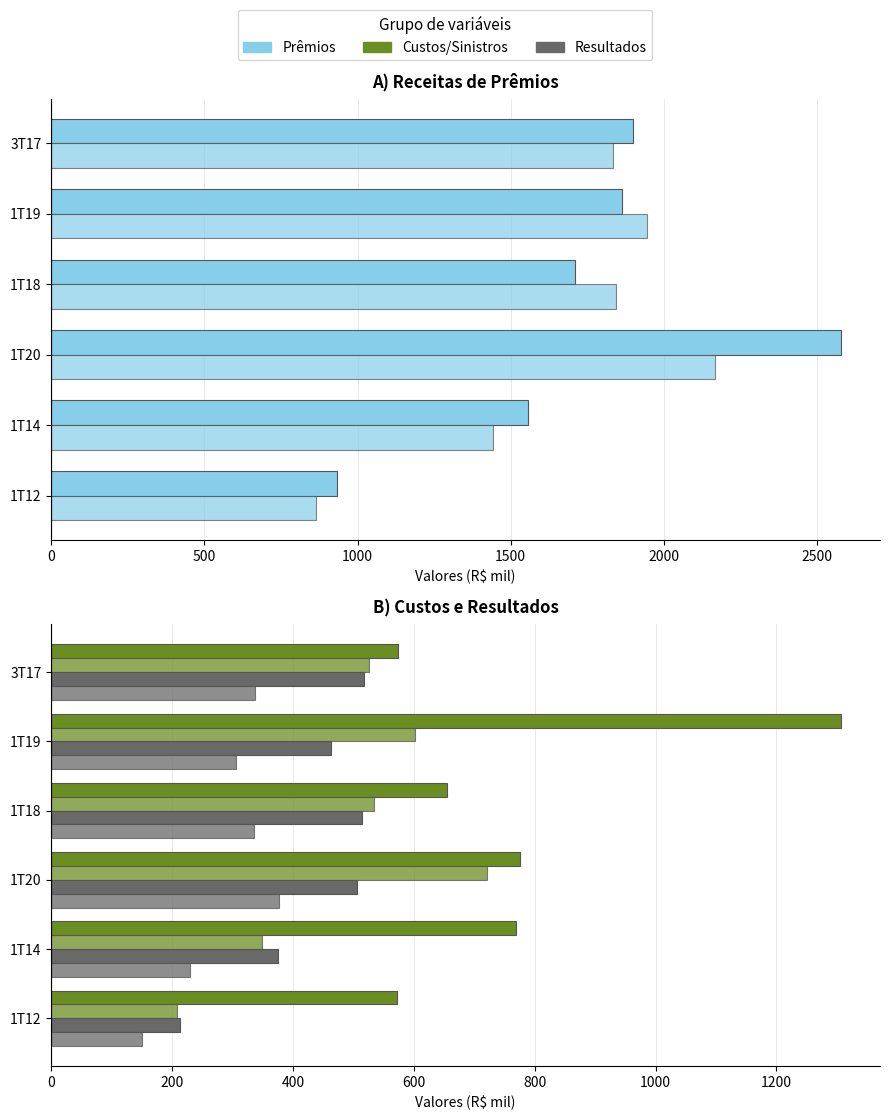

What is the average value of the Lucro líquido ajustado series?

289.1